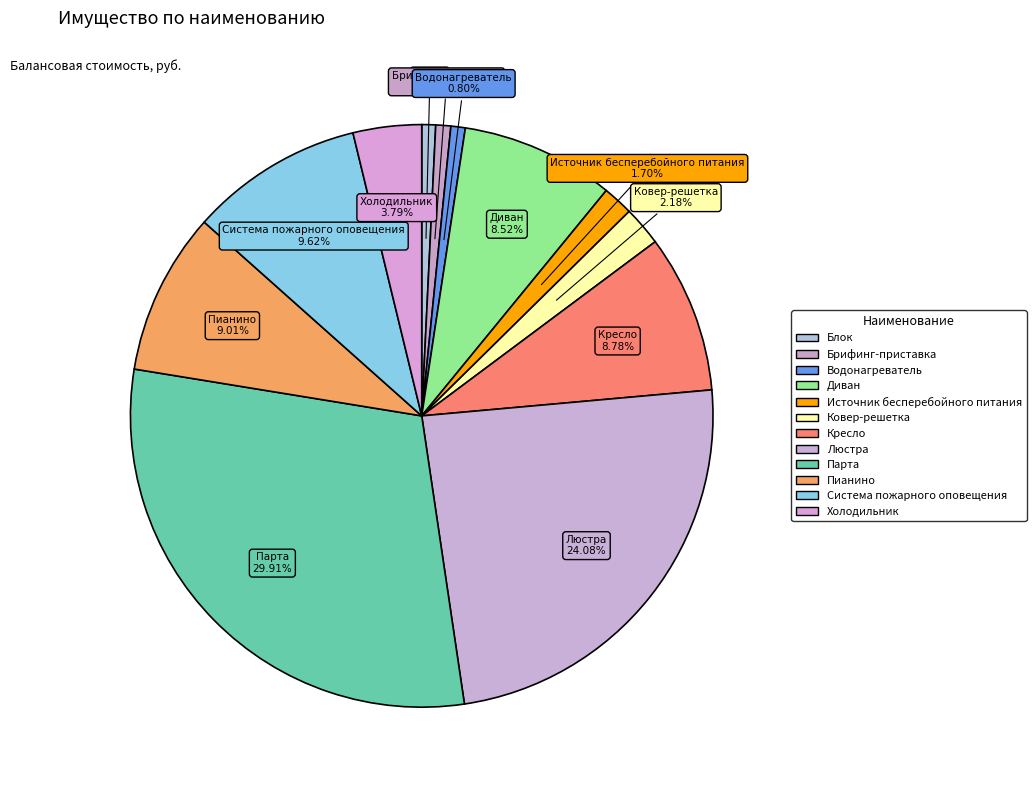

How many slices are in this pie chart?

12